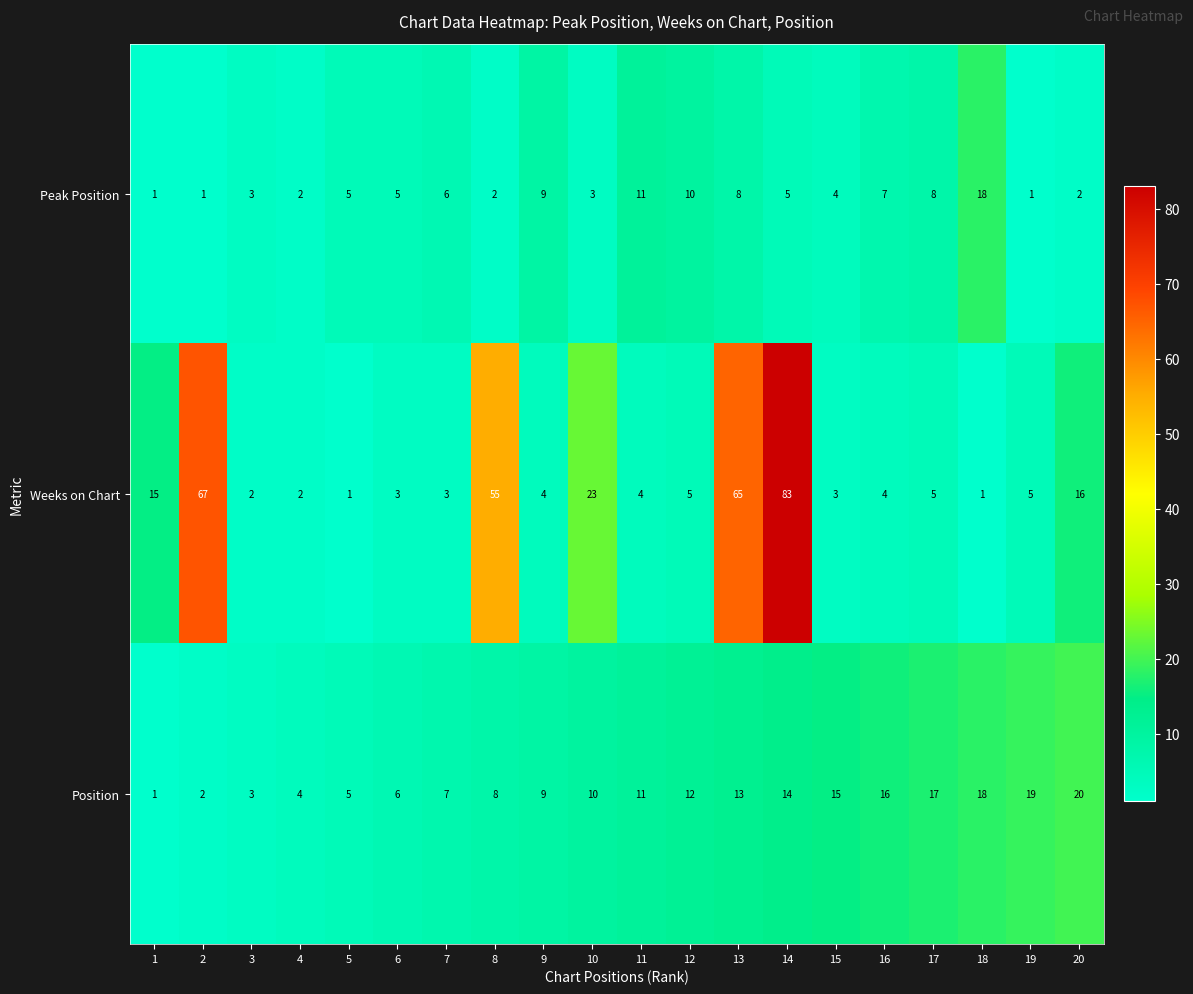

What is the difference between the second highest and minimum values in the Position series?

18